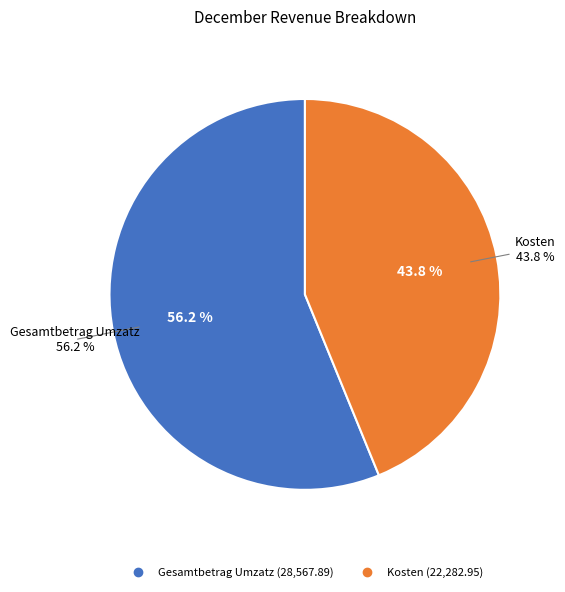

What percentage is the Kosten slice, to the nearest percent?

44%